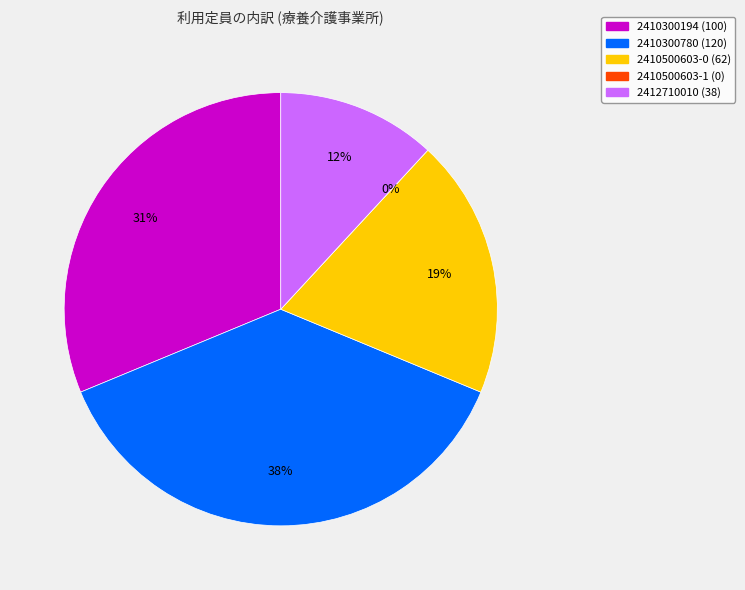

Rank the categories by value from lowest to highest.

2410500603(1), 2412710010, 2410500603(0), 2410300194, 2410300780